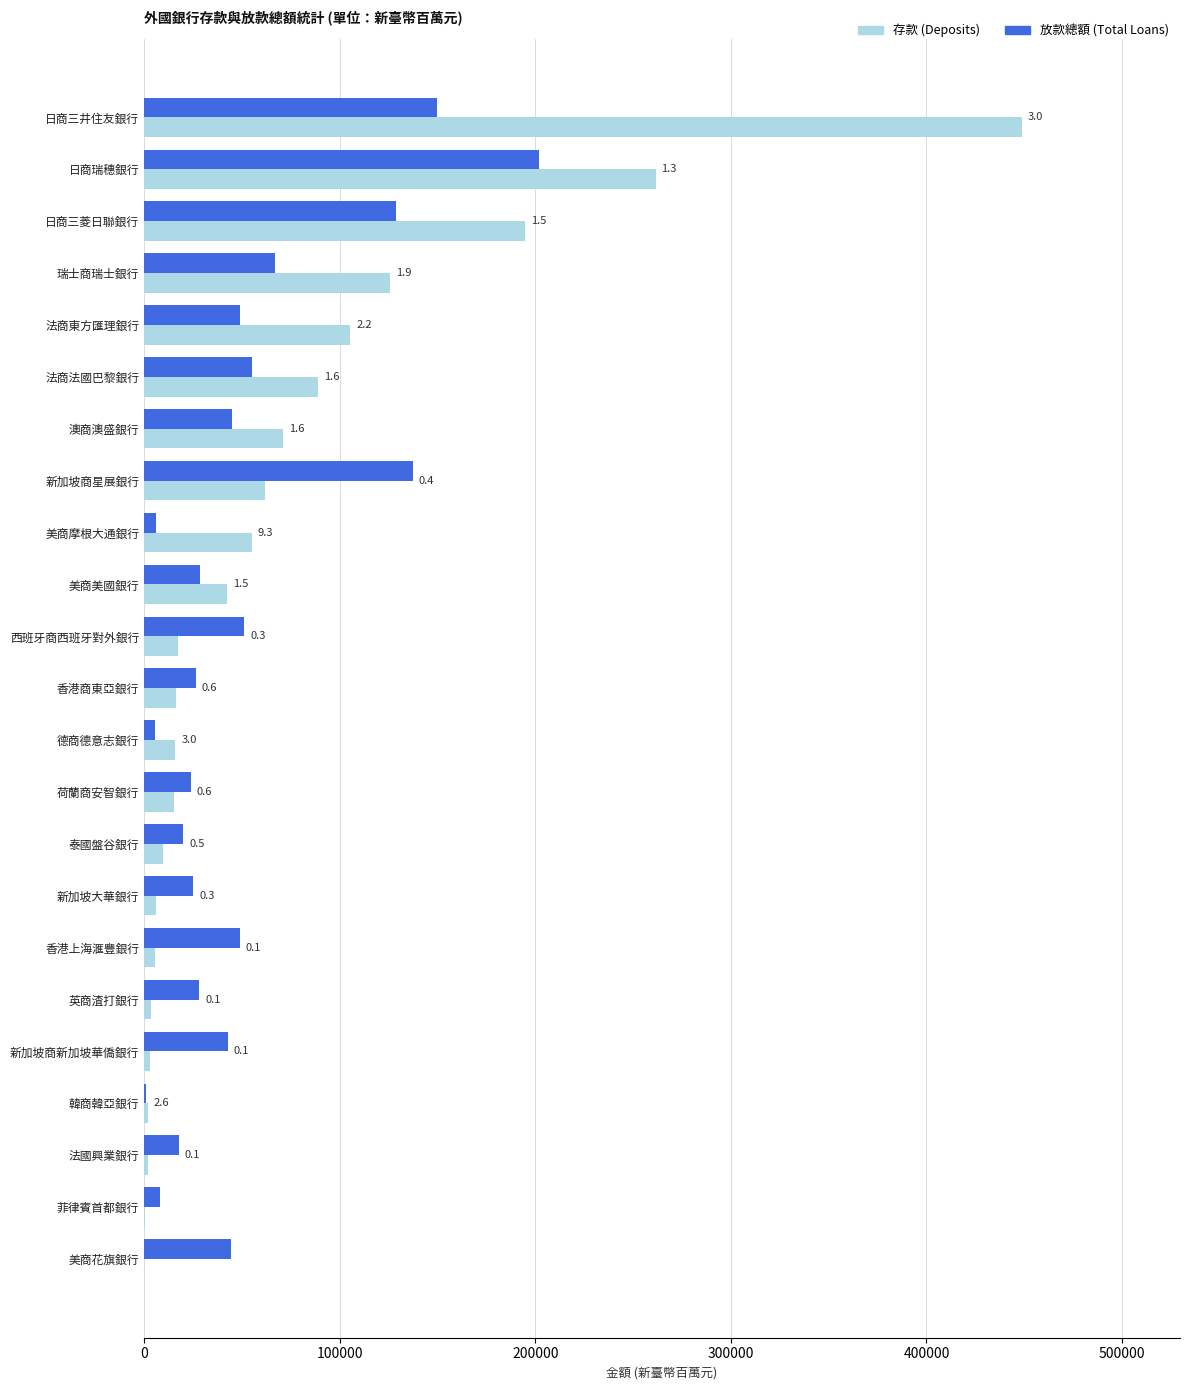

What is the average value of the 放款總額 (Total Loans) series?

52637